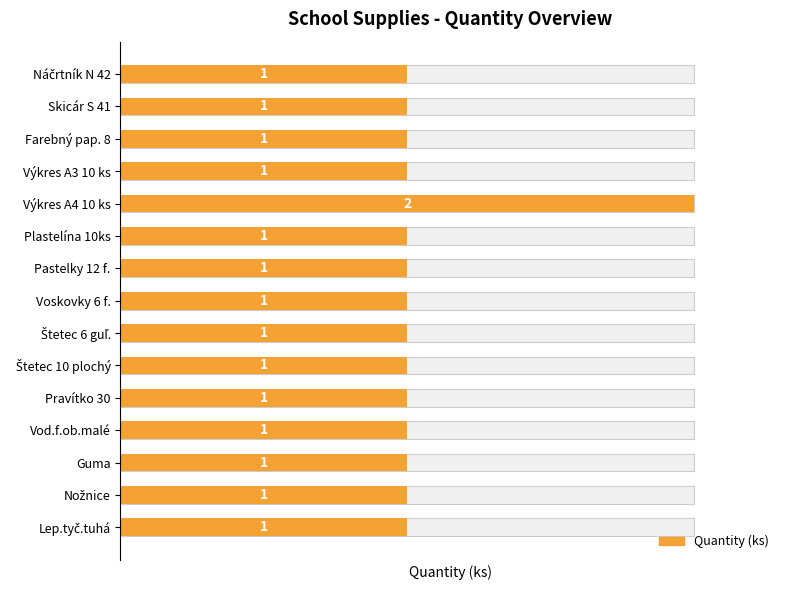

List the labels in order of value, smallest first.

Náčrtník N 42, Skicár S 41, Farebný pap. 8, Výkres A3 10 ks, Plastelína 10ks, Pastelky 12 f., Voskovky 6 f., Štetec 6 guľ., Štetec 10 plochý, Pravítko 30, Vod.f.ob.malé, Guma, Nožnice, Lep.tyč.tuhá, Výkres A4 10 ks